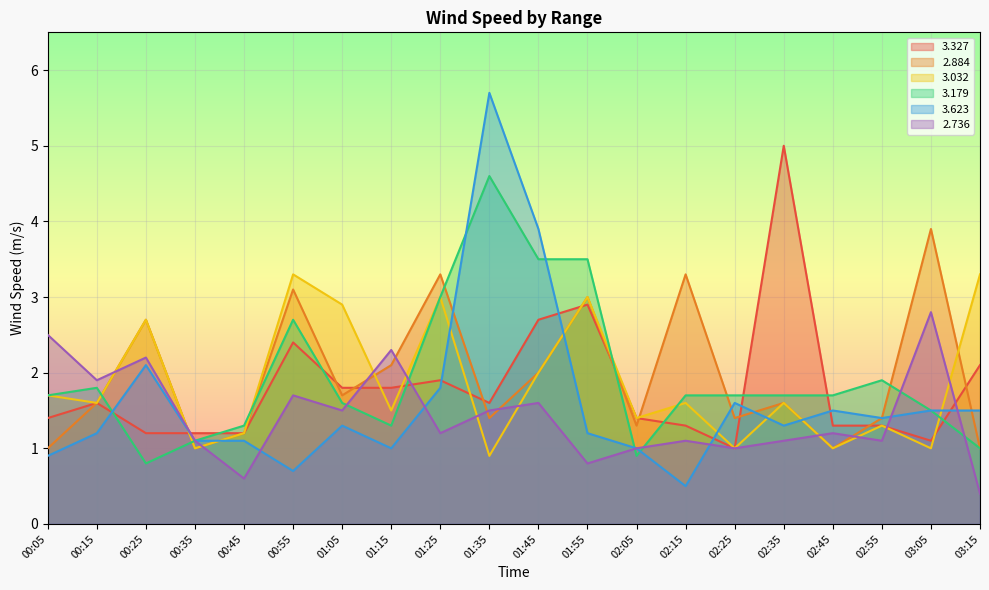

How many interior local valleys does the   3.327 series have?

3